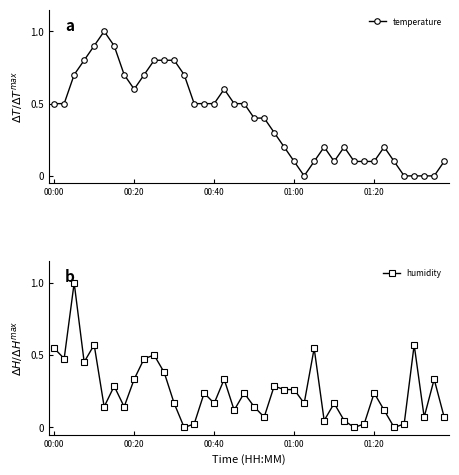

What is the spread (max minus min) of values at 18?

0.4